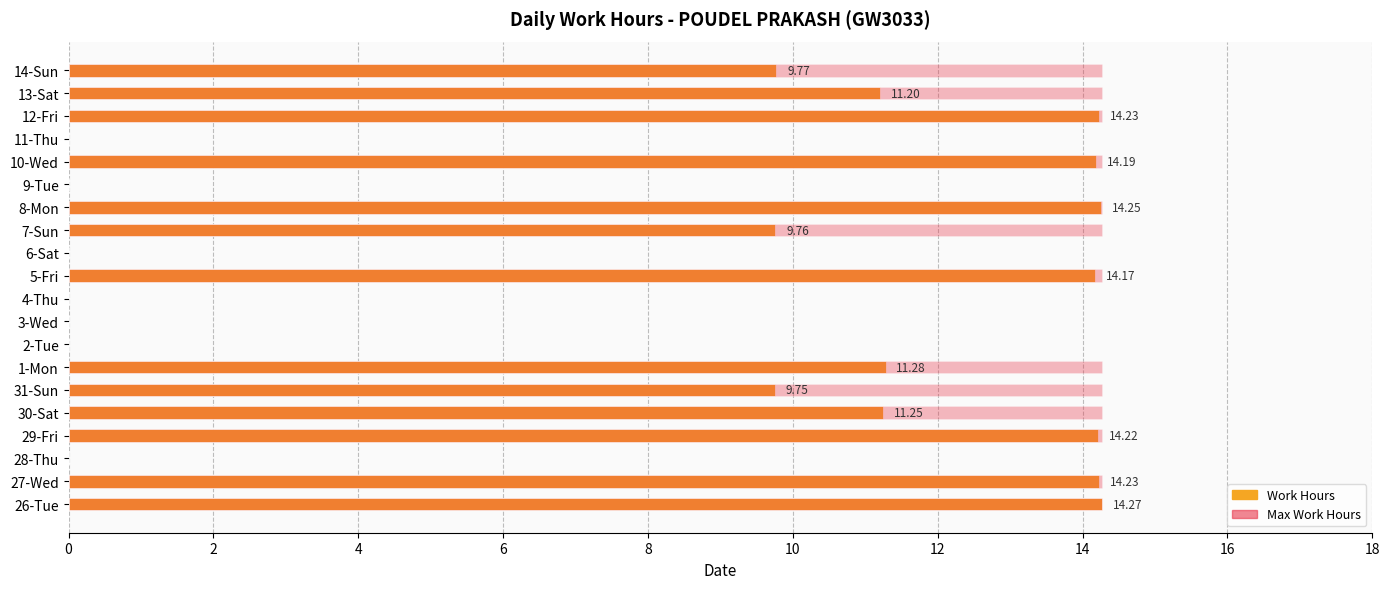

What is the sum of all Work Hours values?

162.6